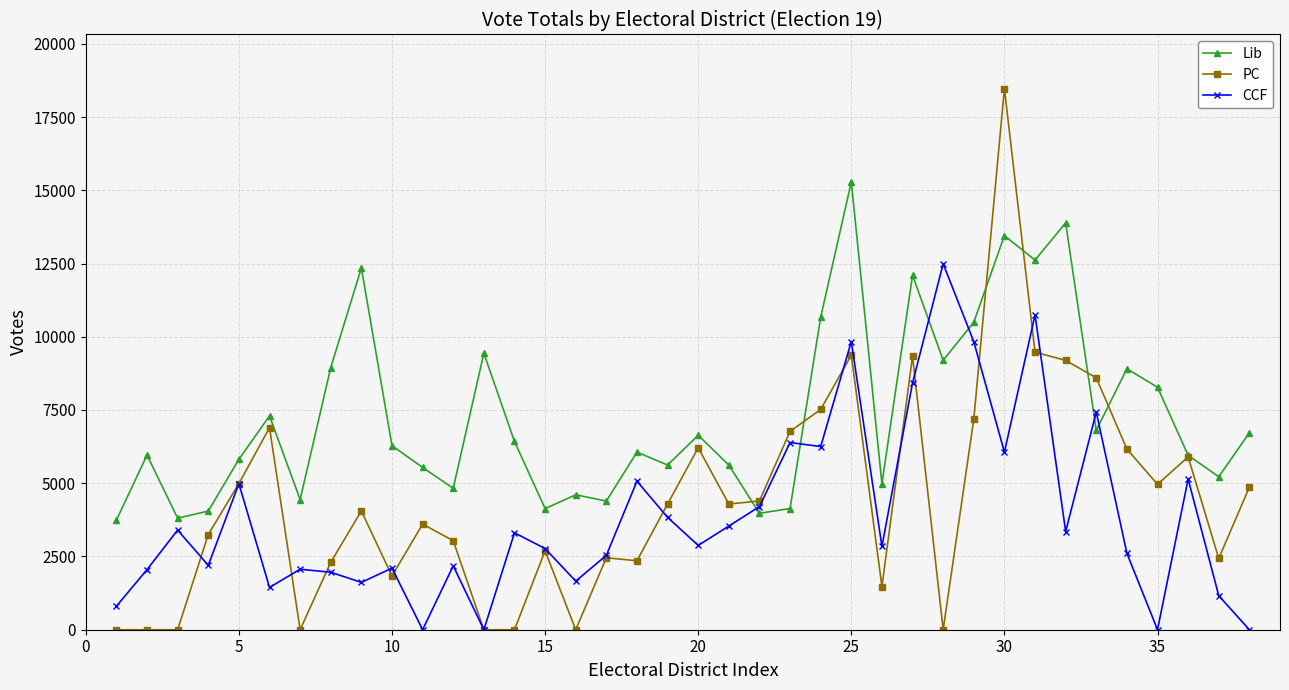

After their last crossing, which series has the higher values: CCF or Lib?

Lib